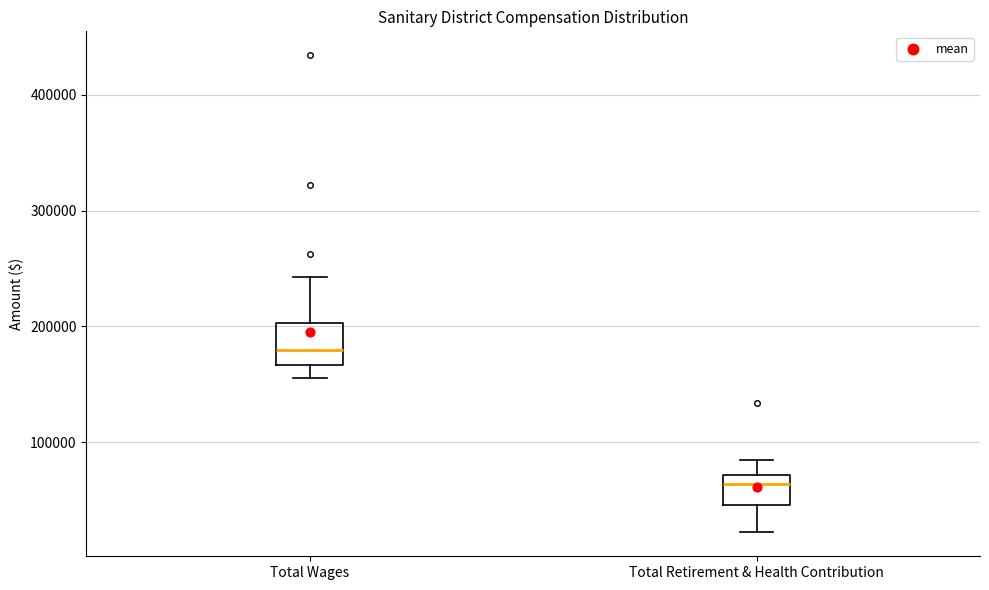

Which box's median line is the lowest?

Total Retirement & Health Contribution